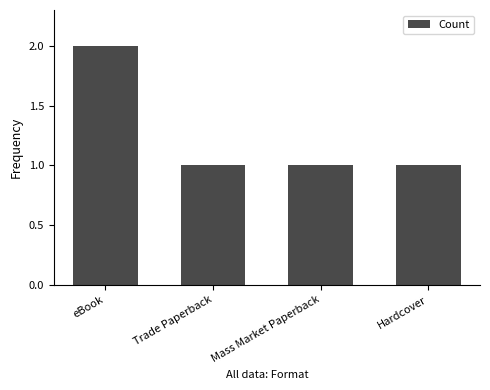

What position from the right is Mass Market Paperback?

2